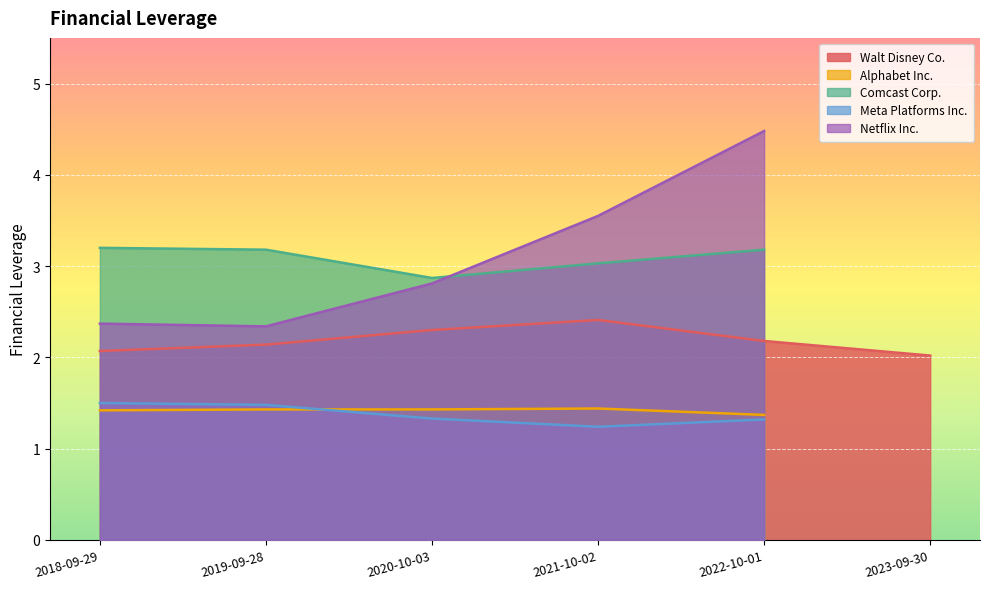

How many values in the Netflix Inc. series exceed 2?

5